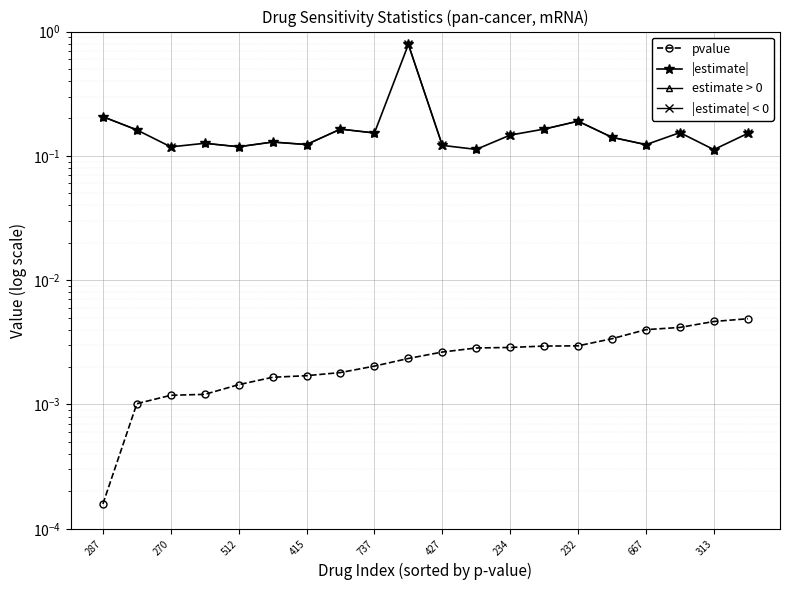

Which series has the largest range (max minus min)?

|estimate|